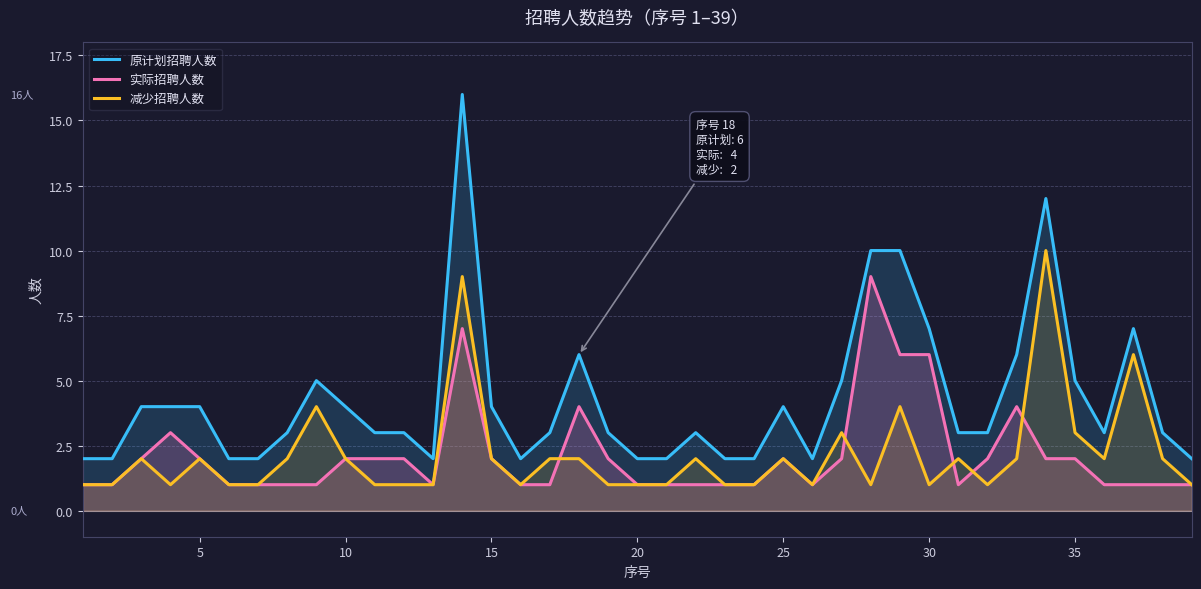

What is the lowest value of the 实际招聘人数 series?

1